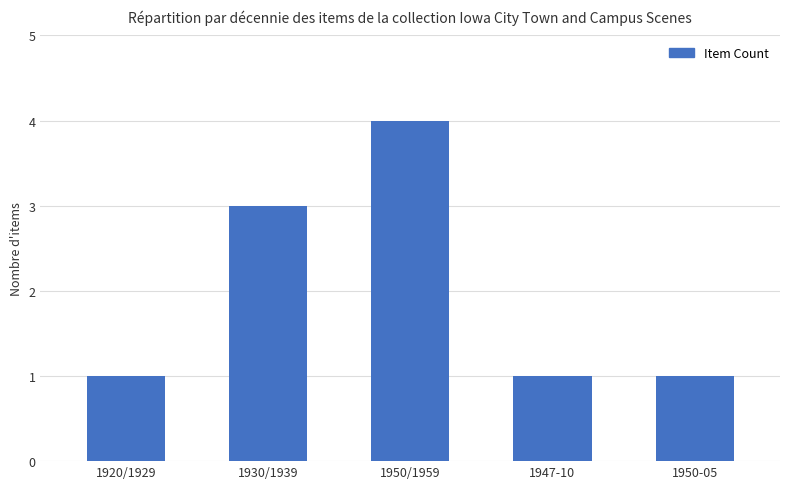

Reading right to left, what are all the values shown in this chart?

1950-05=1	1947-10=1	1950/1959=4	1930/1939=3	1920/1929=1